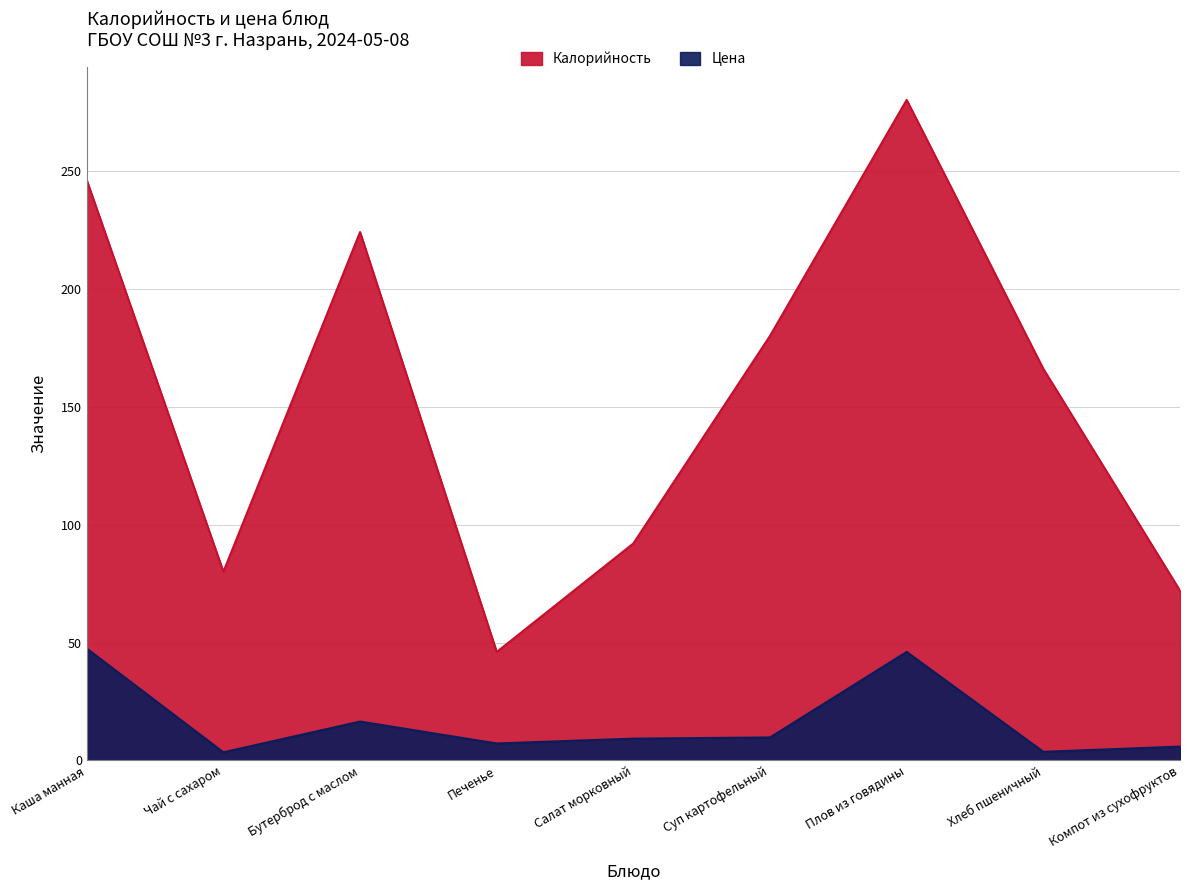

True or false: Калорийность and Цена intersect in this chart.

False